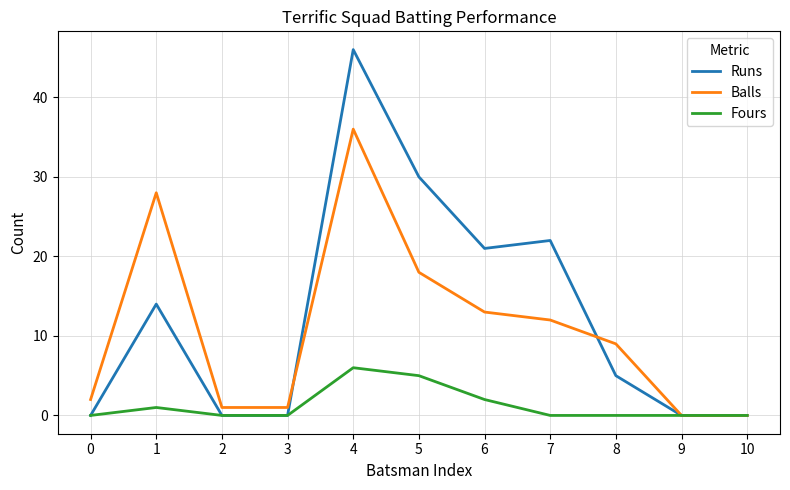

Where is the first local maximum for Balls?

1